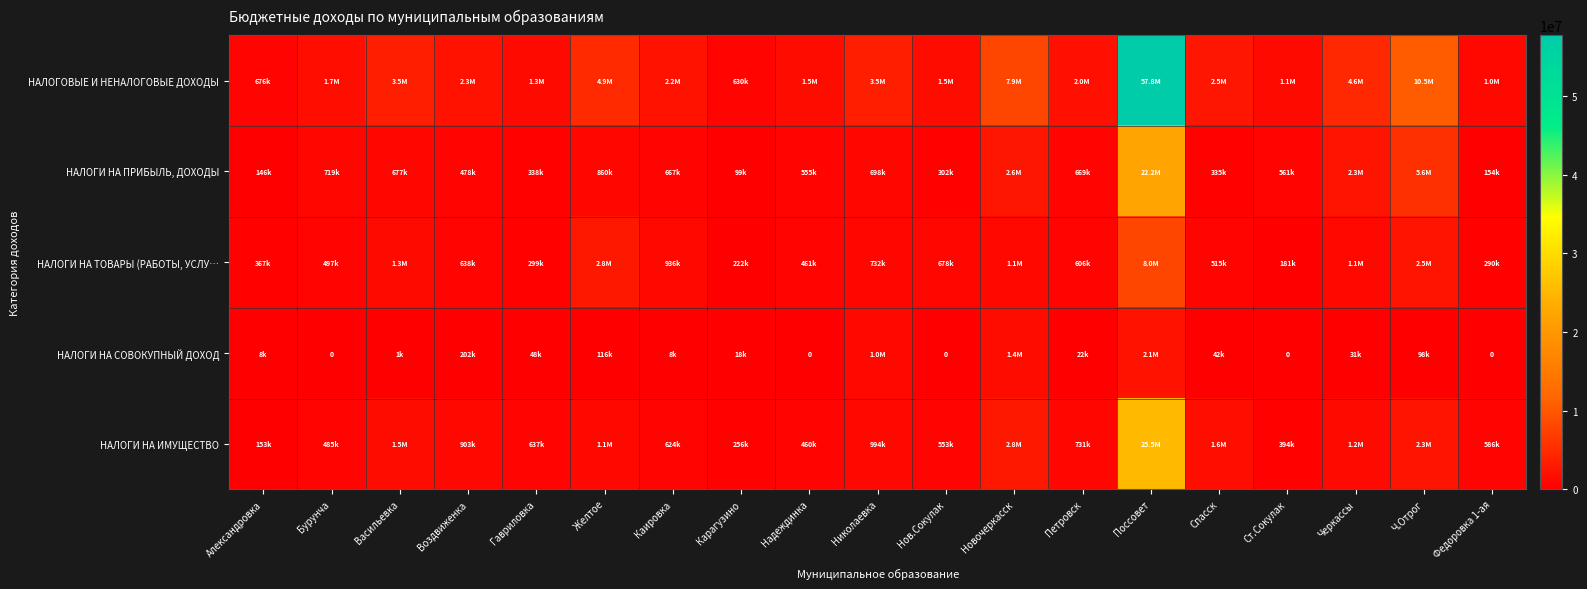

At Федоровка 1-ая, list the series in order from smallest to largest.

НАЛОГИ НА СОВОКУПНЫЙ ДОХОД, НАЛОГИ НА ПРИБЫЛЬ, ДОХОДЫ, НАЛОГИ НА ТОВАРЫ (РАБОТЫ, УСЛУ…, НАЛОГИ НА ИМУЩЕСТВО, НАЛОГОВЫЕ И НЕНАЛОГОВЫЕ ДОХОДЫ